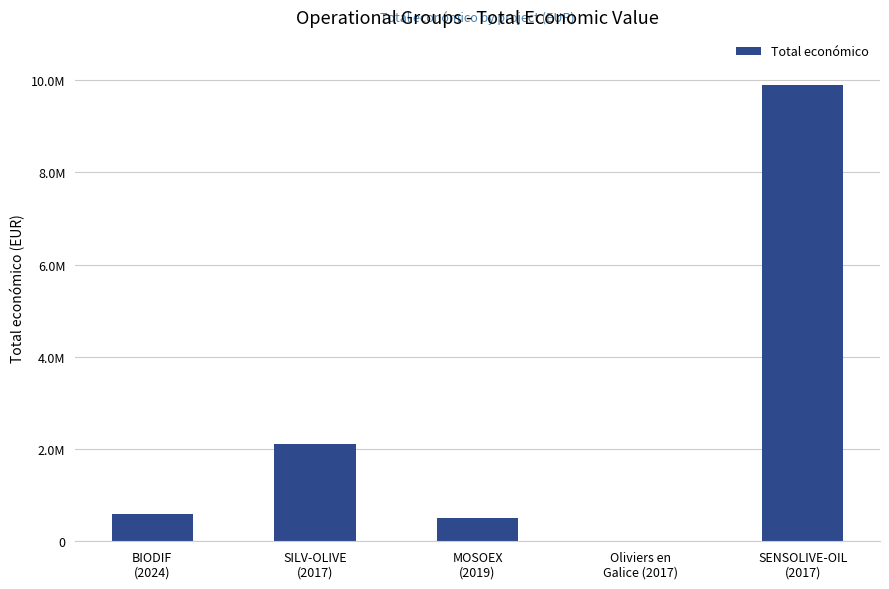

What is the label of the 1st bar from the left?

BIODIF
(2024)